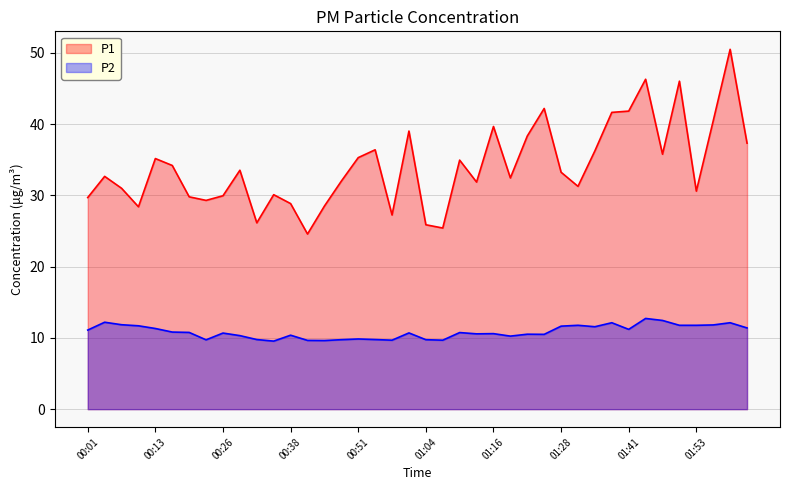

True or false: P2 has a value of 13.8 at 01:19.

False